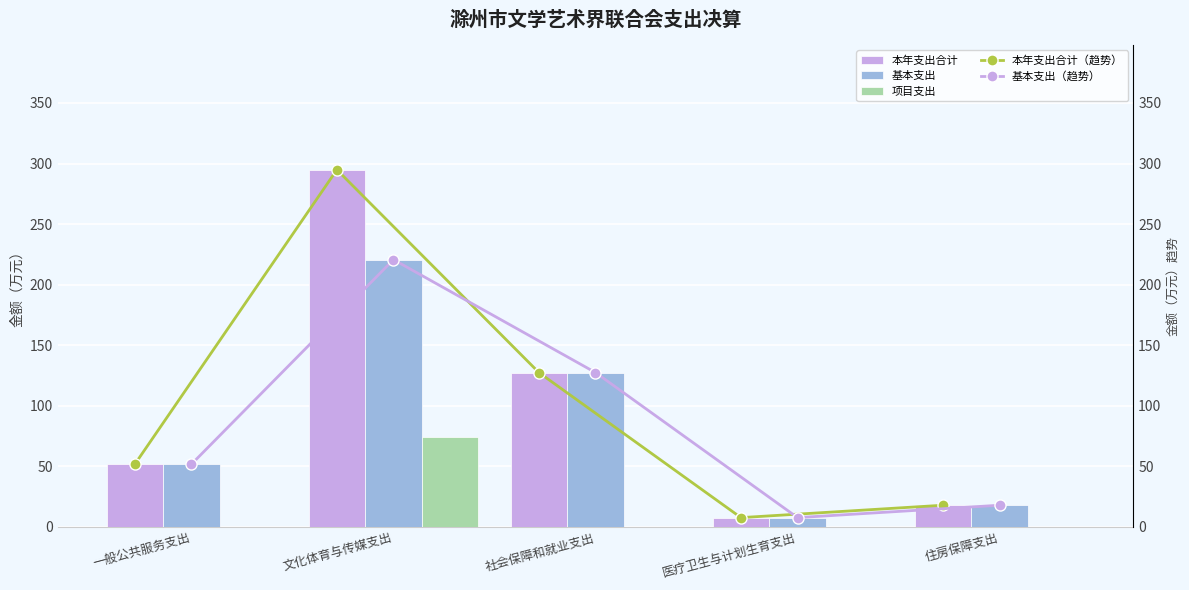

Is it true that 项目支出 equals 74.2 at 文化体育与传媒支出?

True